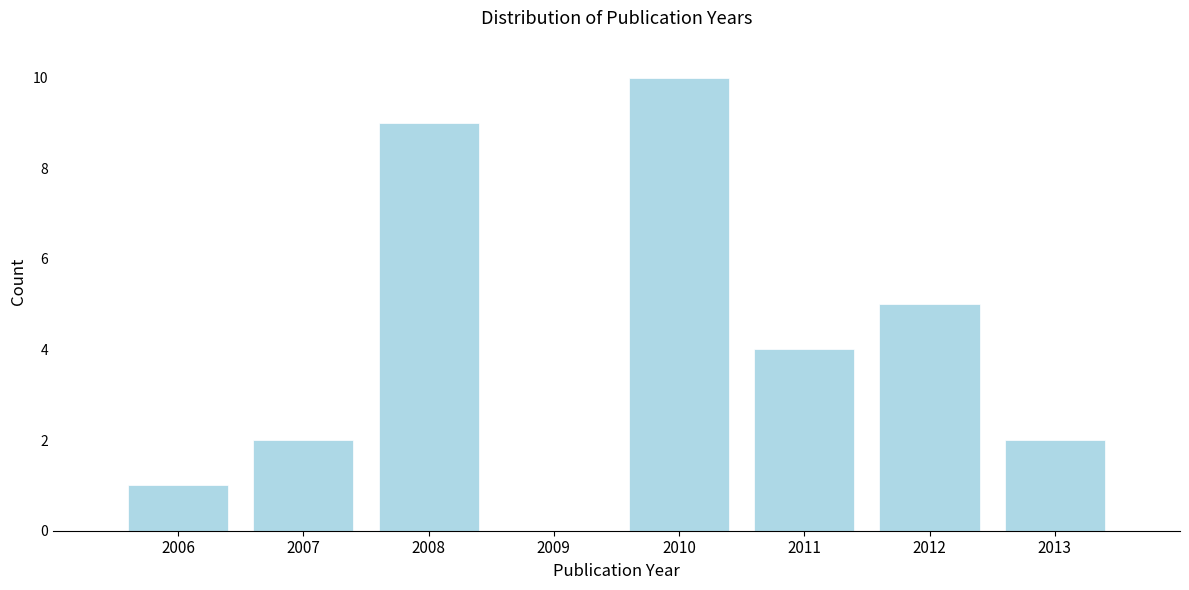

Reading left to right, what are all the values shown in this chart?

2006=1	2007=2	2008=9	2009=0	2010=10	2011=4	2012=5	2013=2